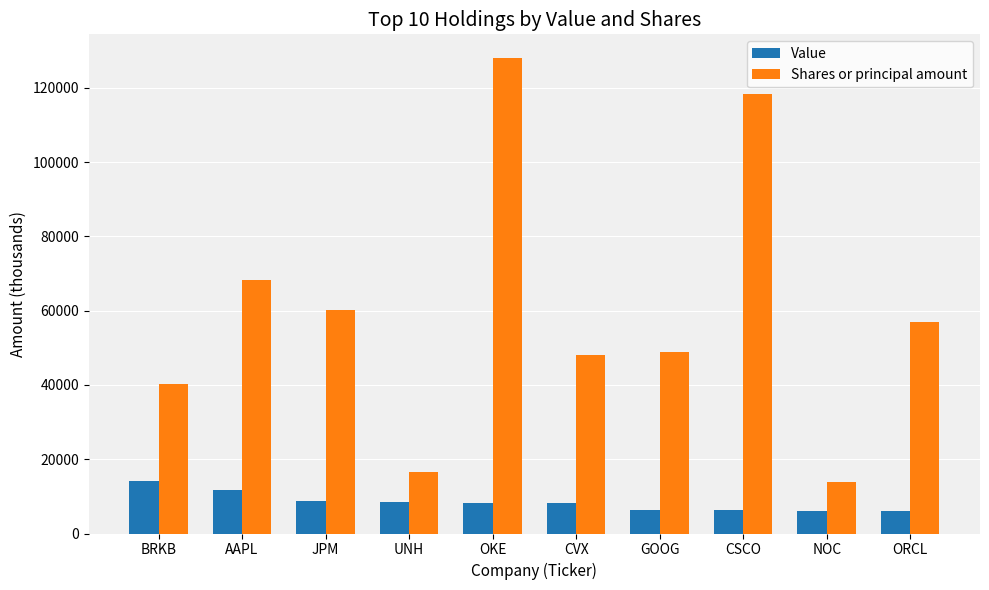

Which series has the largest range (max minus min)?

Shares or principal amount